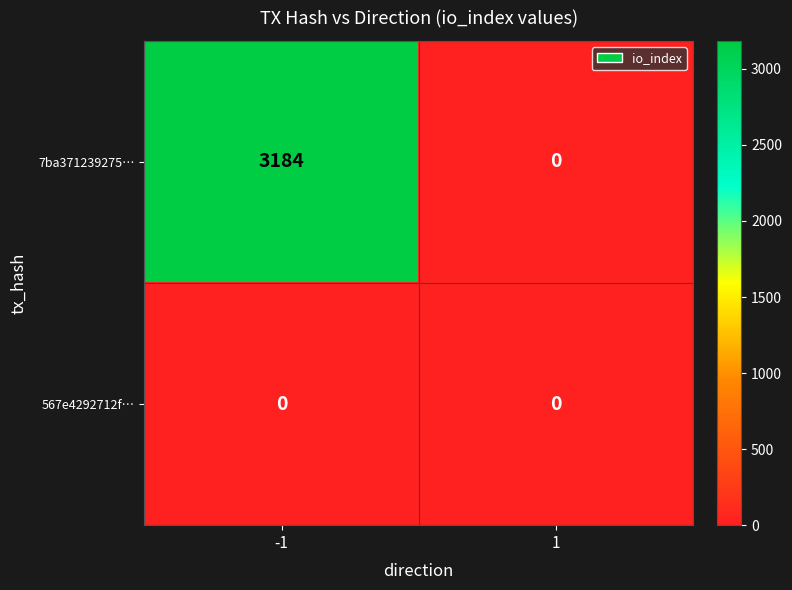

List the series in order of their overall mean, highest first.

7ba371239275…, 567e4292712f…